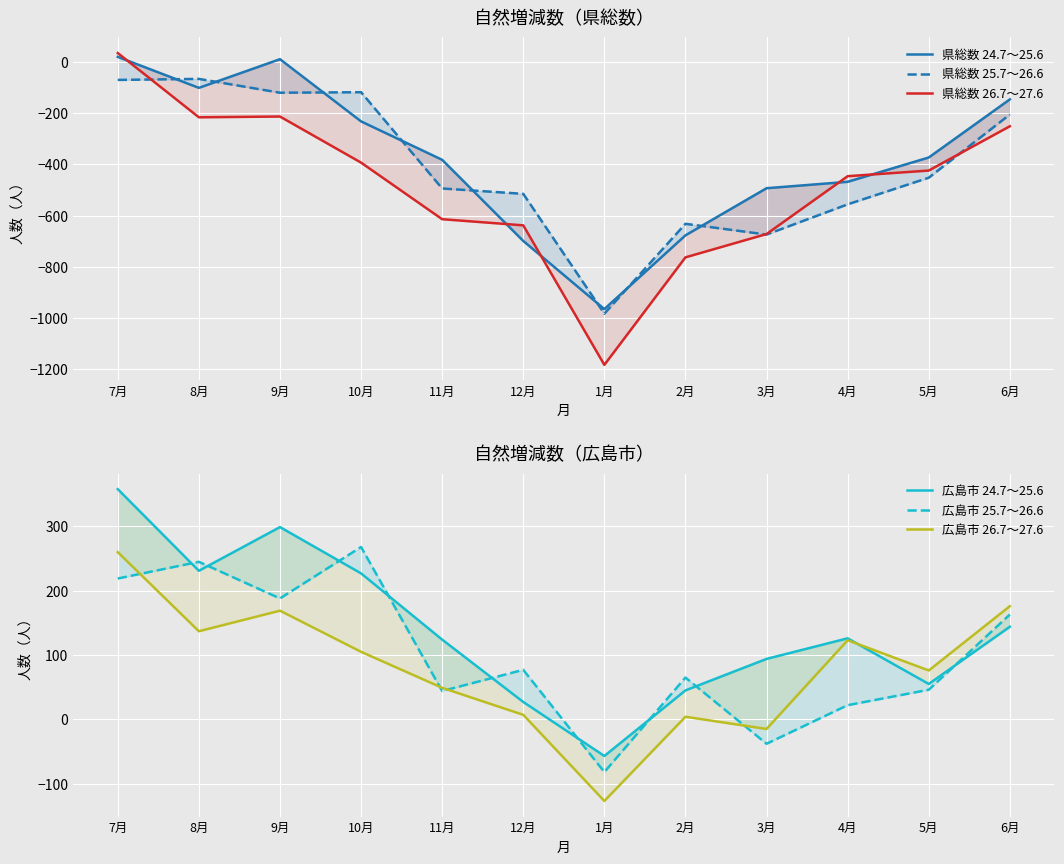

Is it true that 県総数 25.7～26.6 equals -205 at 6月?

True